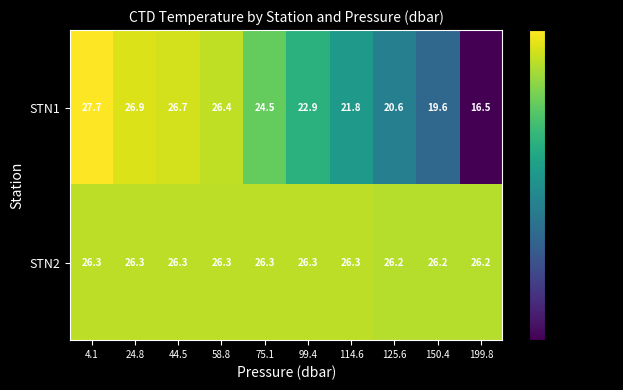

At which category does the chart reach its minimum across all series?

199.8